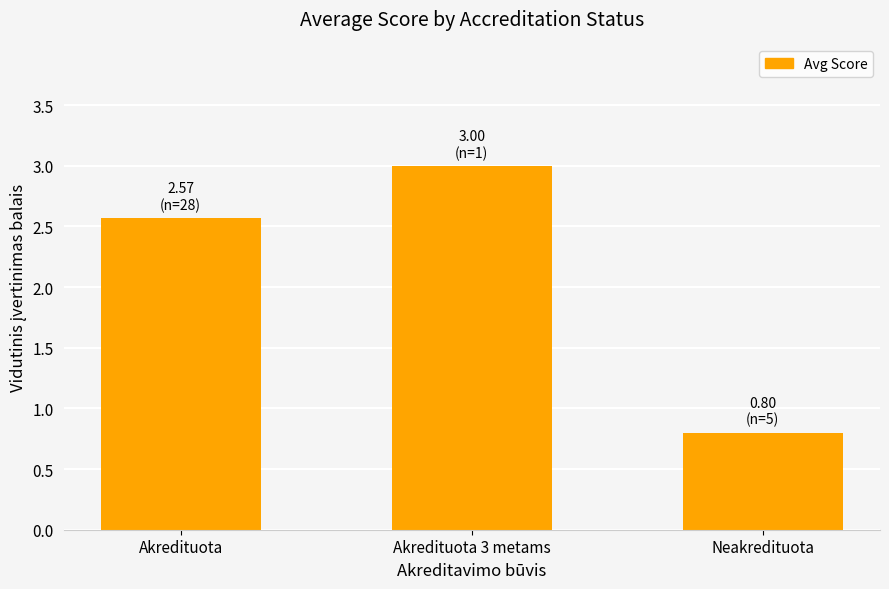

Does the chart contain stacked bars?

No